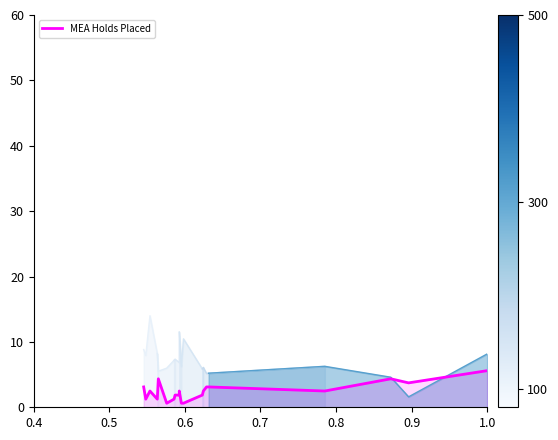

What position from the left is 0.9?

6